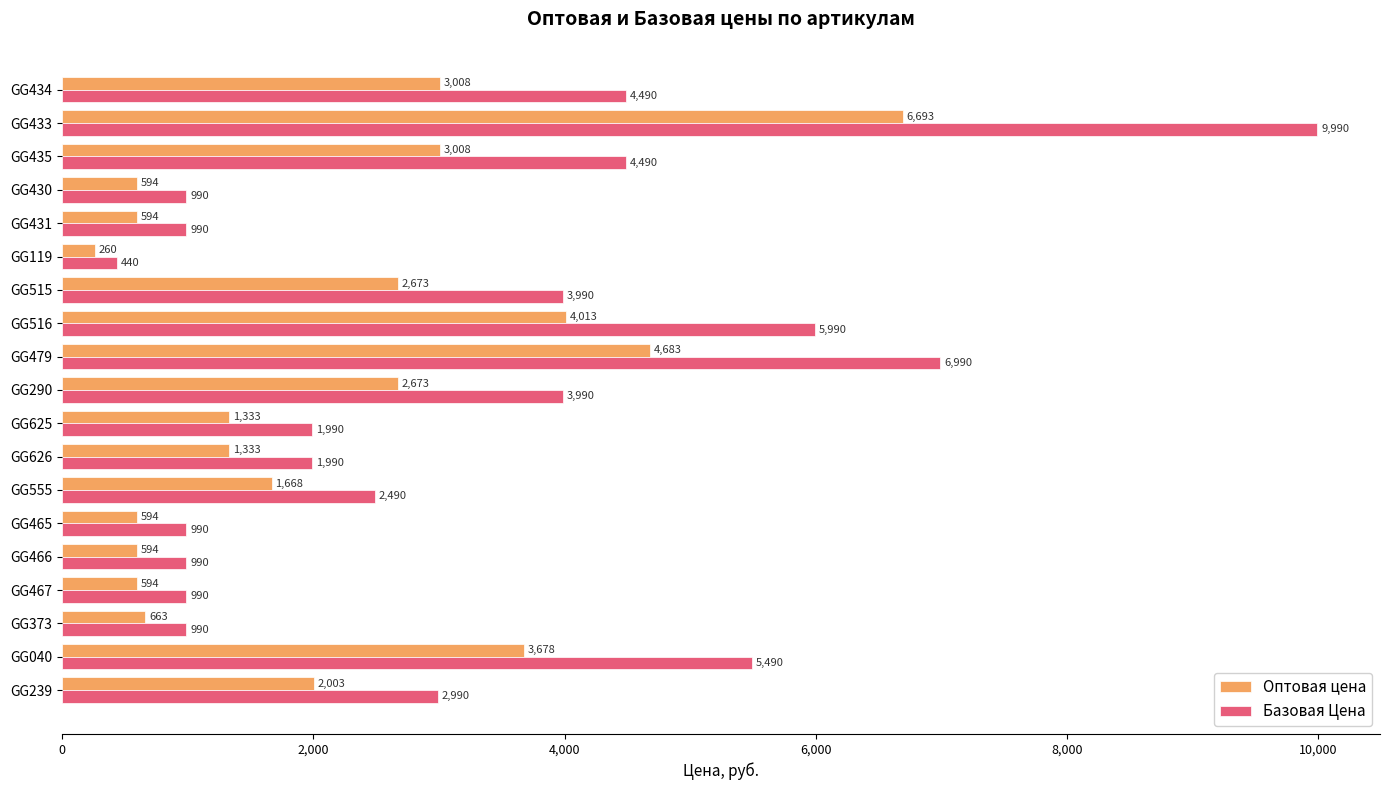

What is the difference between the second highest and minimum values in the Оптовая цена series?

4423